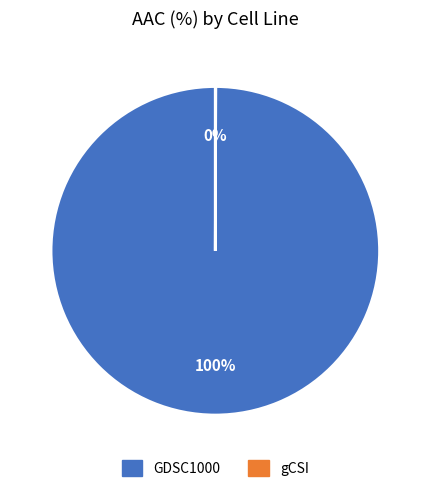

Which category has the biggest portion of the pie?

GDSC1000